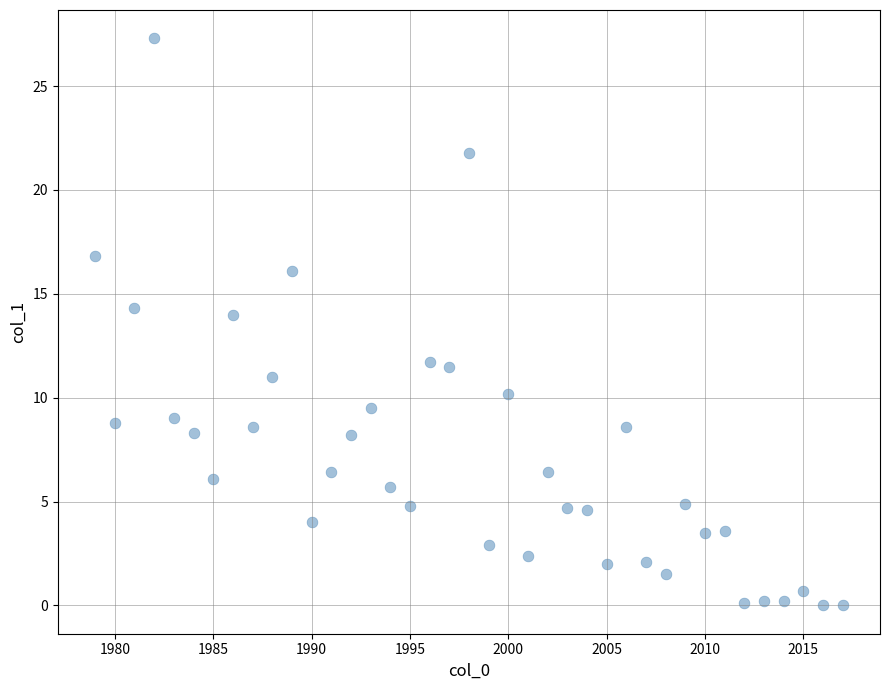

What is the range of X values (max minus min)?

38.0